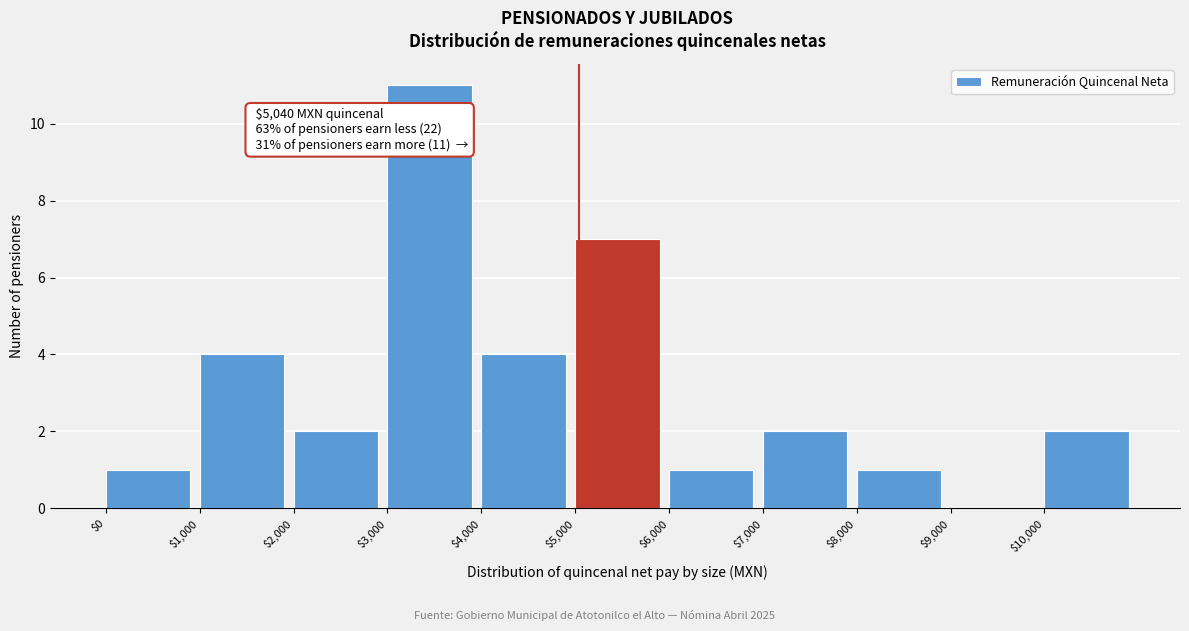

Which range on the x-axis has the tallest bar?

3000 to 4000